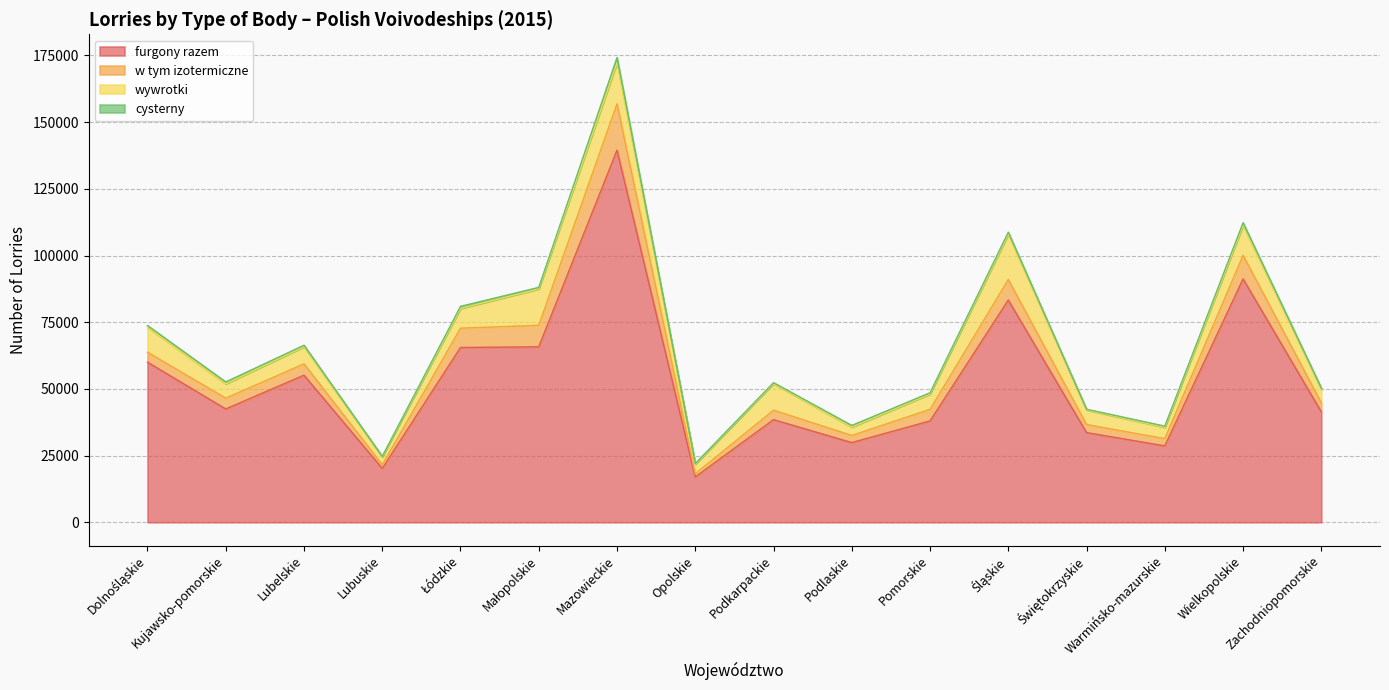

The value of wywrotki at Kujawsko-pomorskie is 1927. True or false?

False